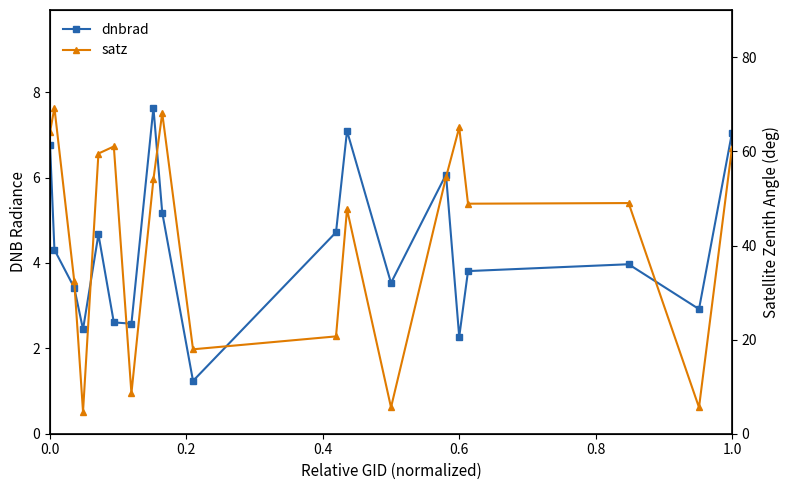

Does the chart display data point markers on the line(s)?

Yes